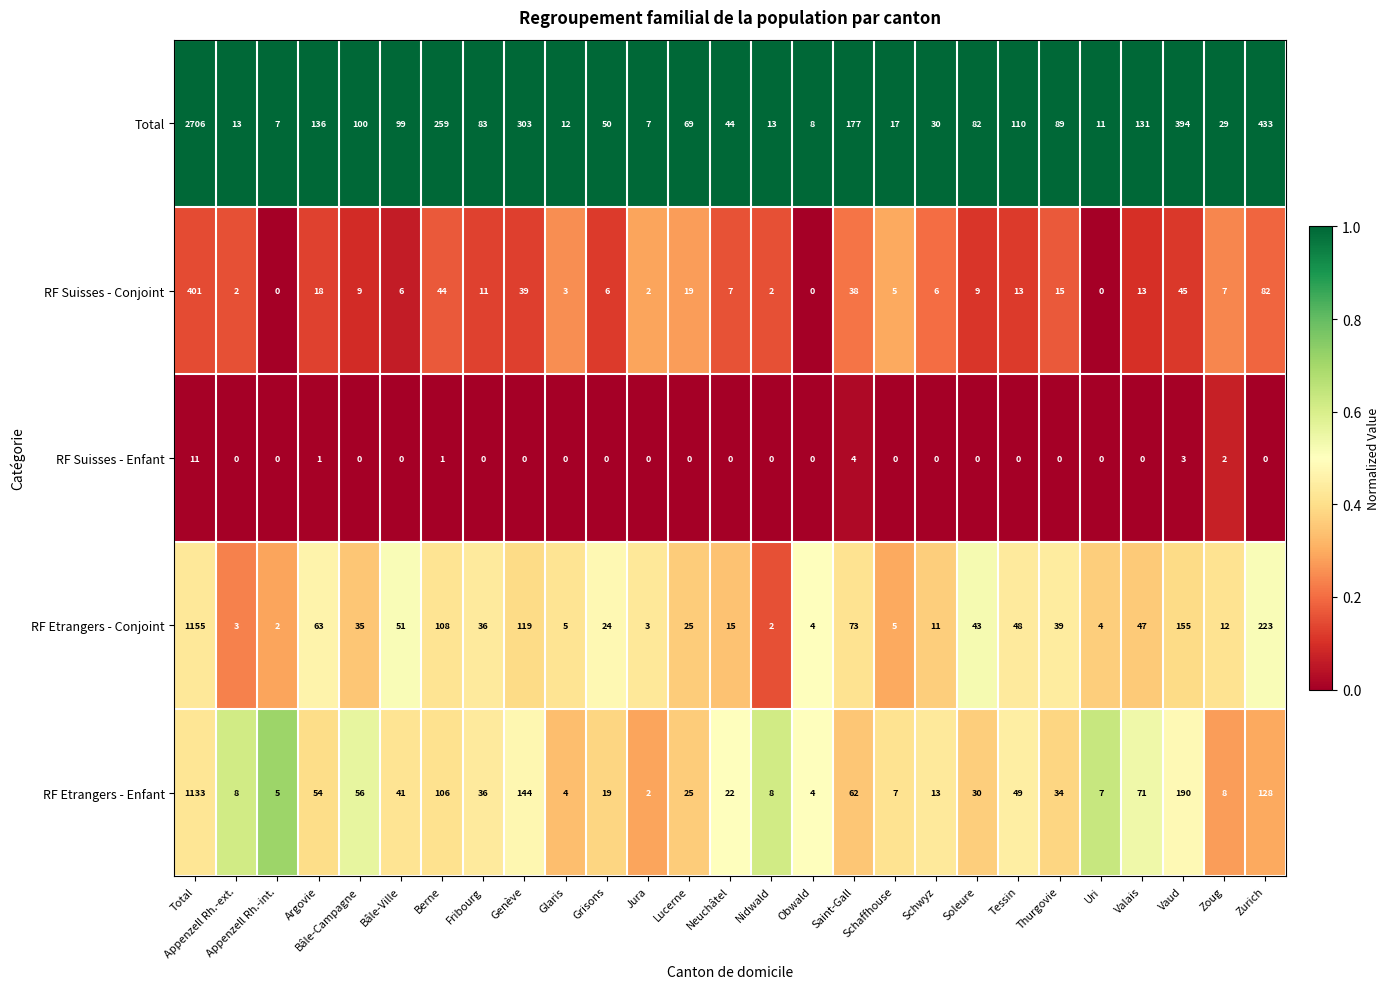

What is the spread (max minus min) of values at Zoug?

27